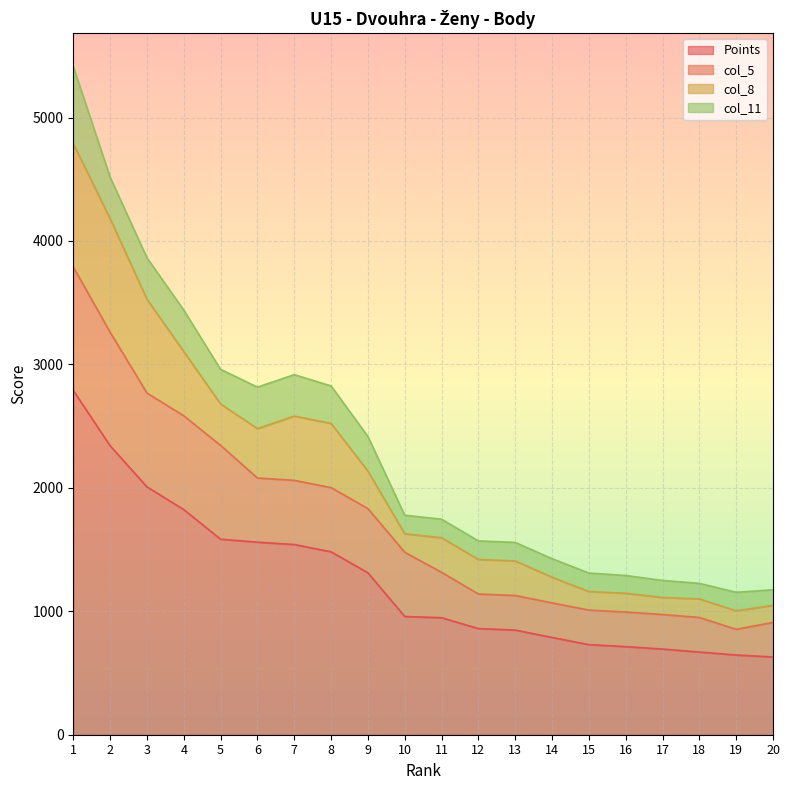

True or false: Points and col_5 intersect in this chart.

False